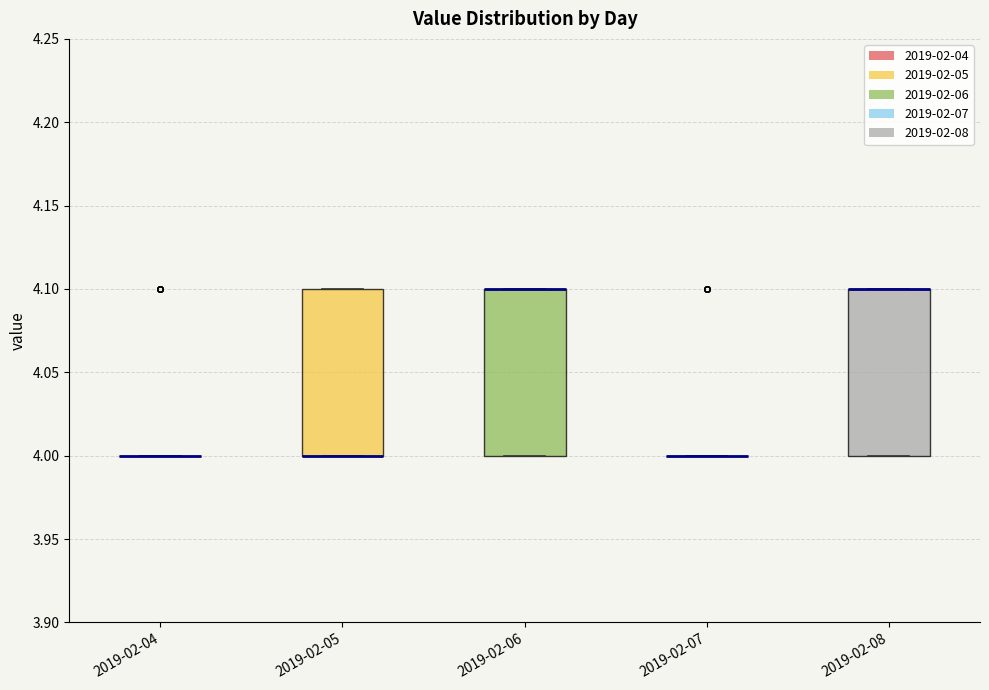

Where is the upper edge of the box for 2019-02-08 on the y-axis? The values are not printed on the chart, so give them approximately, as read against the axis.

4.1